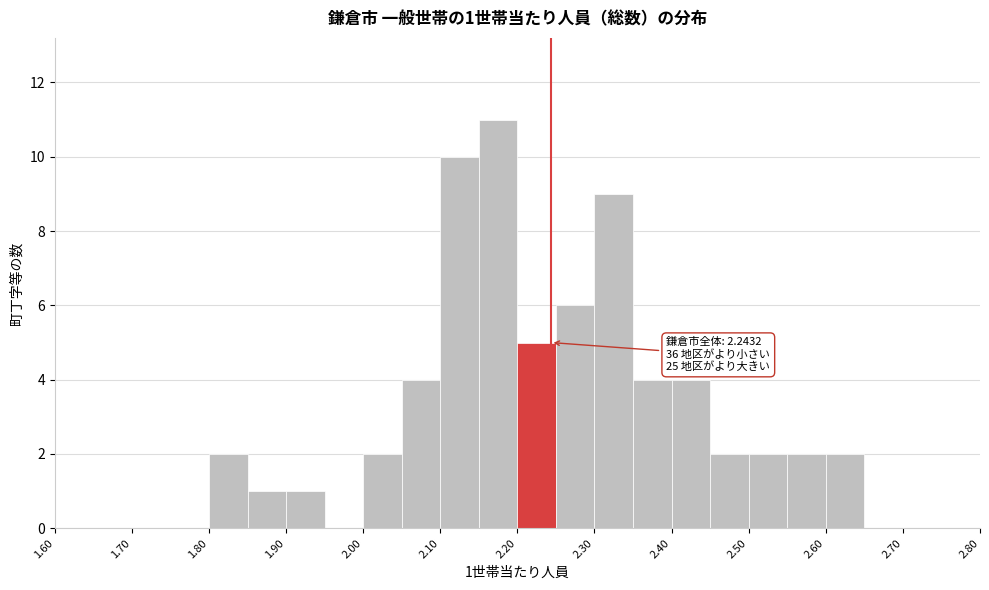

Over which range of the x-axis is the bar tallest?

2.15 to 2.20